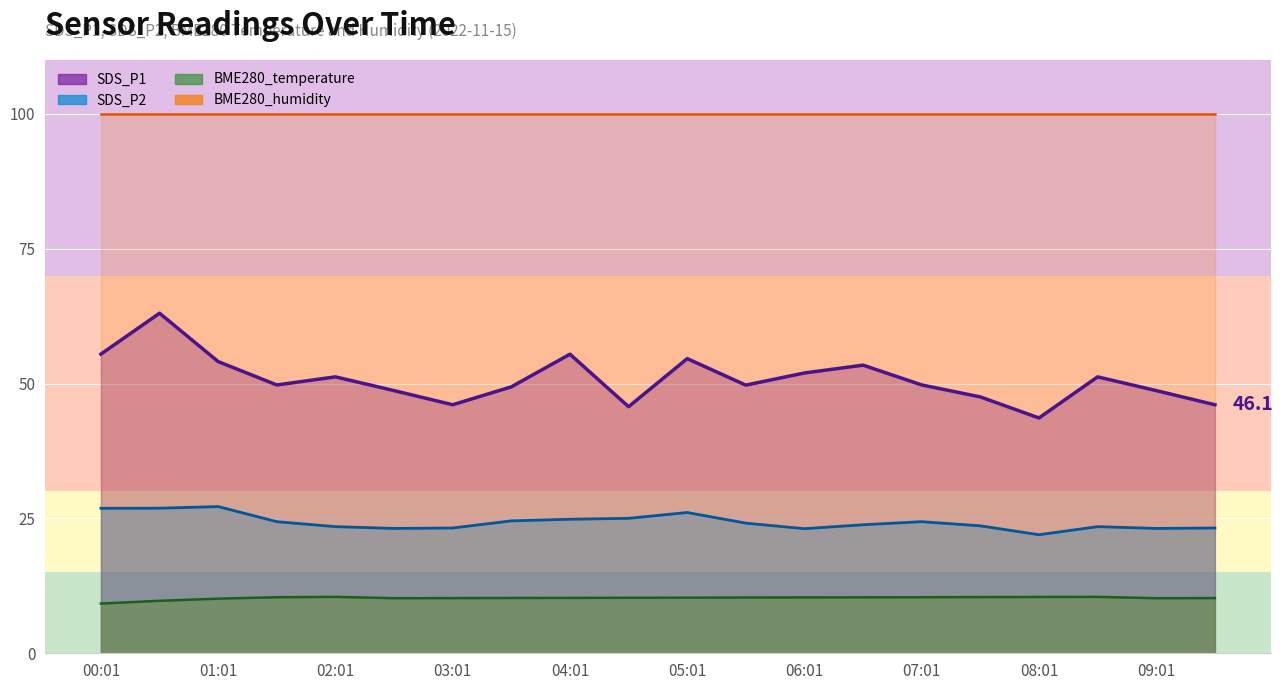

Count the number of categories in the chart.

20